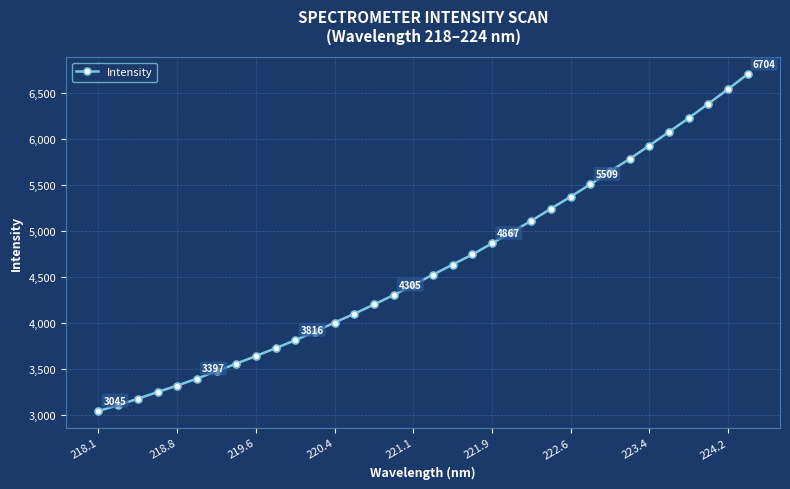

How many data points are above 4526?

17